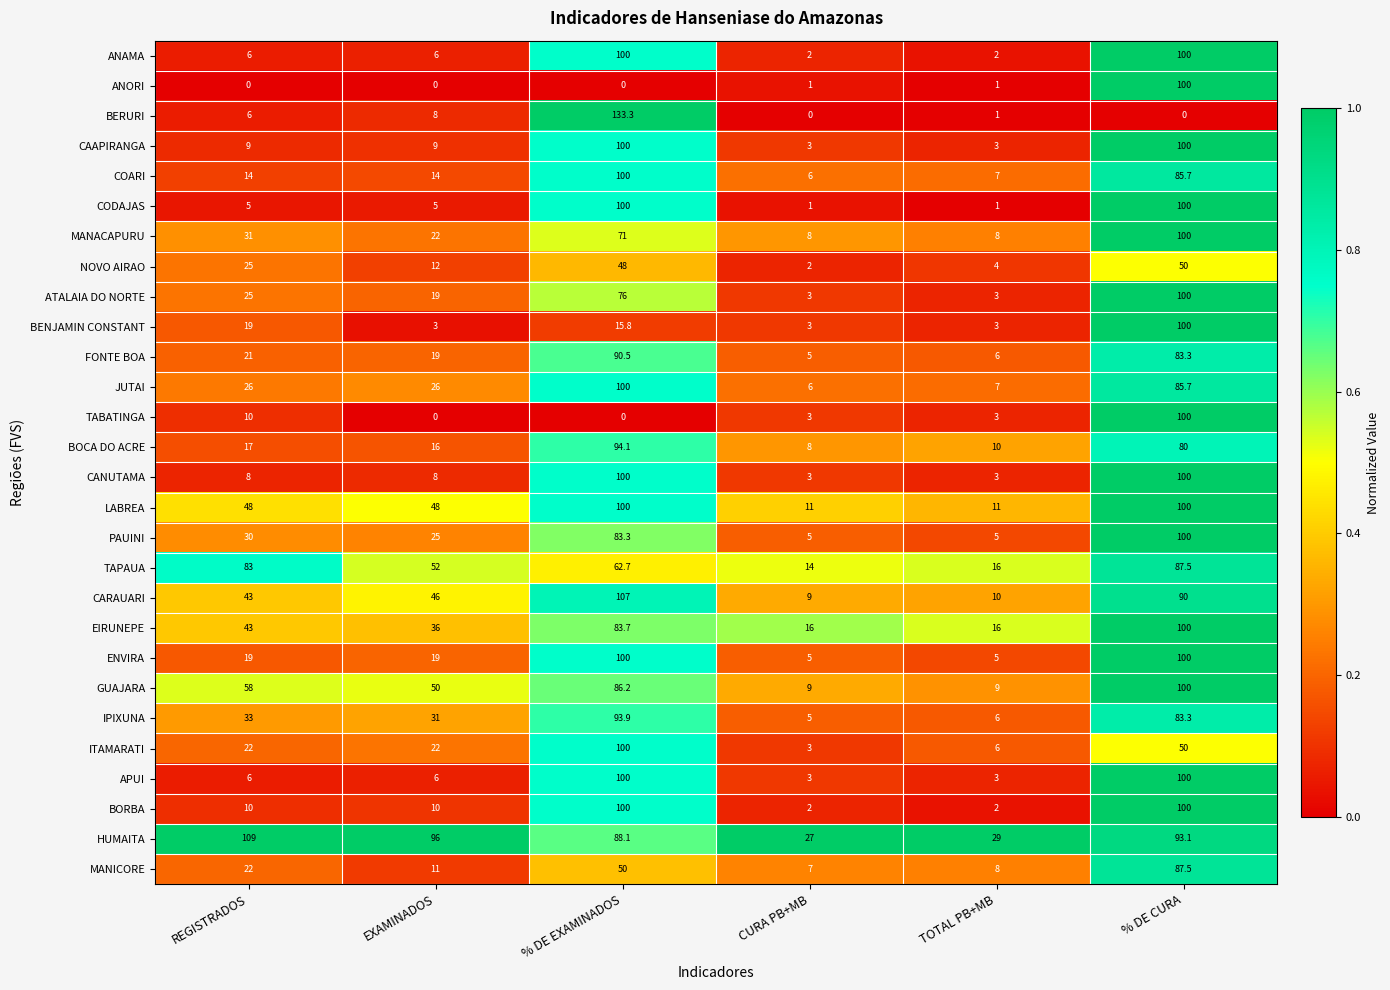

True or false: ENVIRA has a value of 1.5 at CURA PB+MB.

False